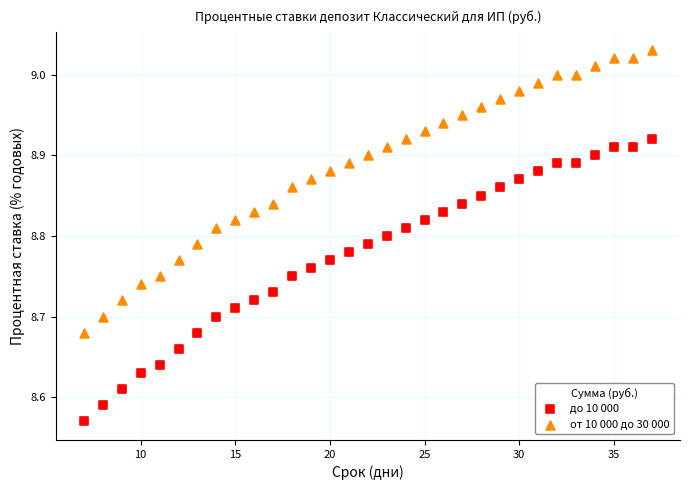

Across all data points, what is the range of Y values (max minus min)?

0.5